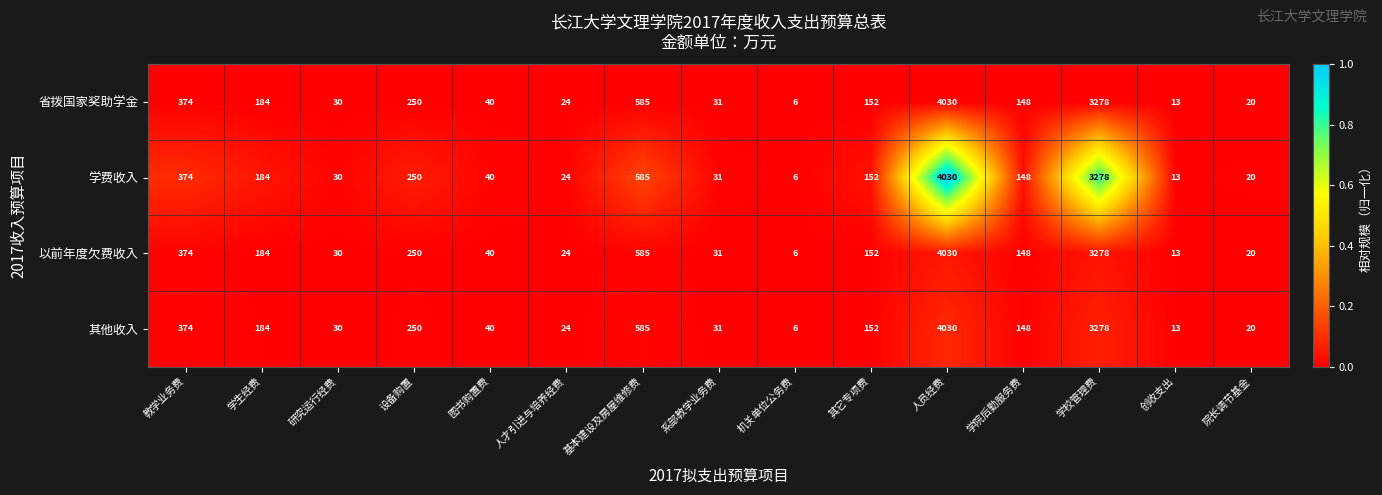

Where does the 省拨国家奖助学金 series first go above 148?

教学业务费